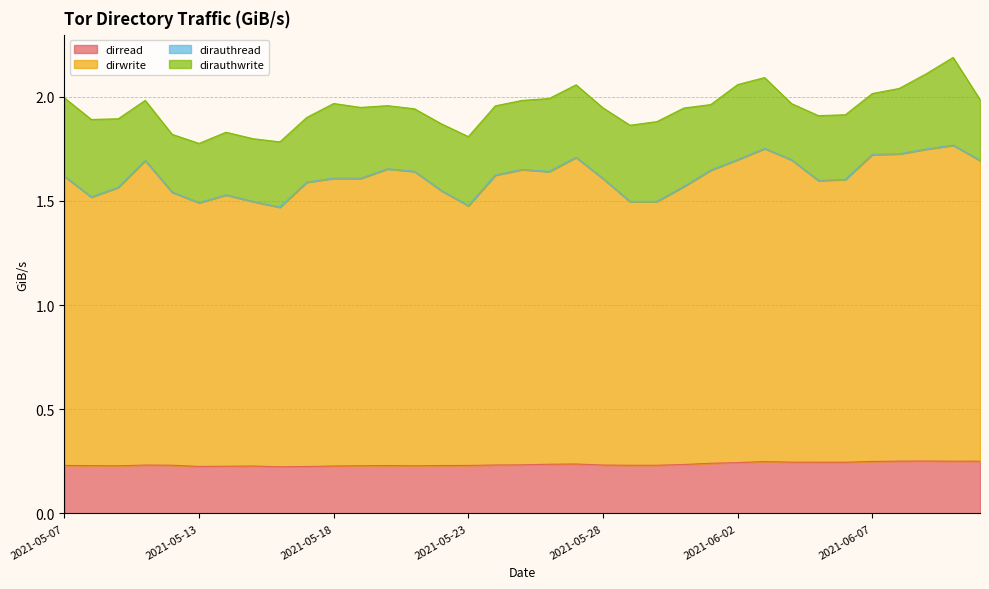

Does the chart display data point markers on the line(s)?

No